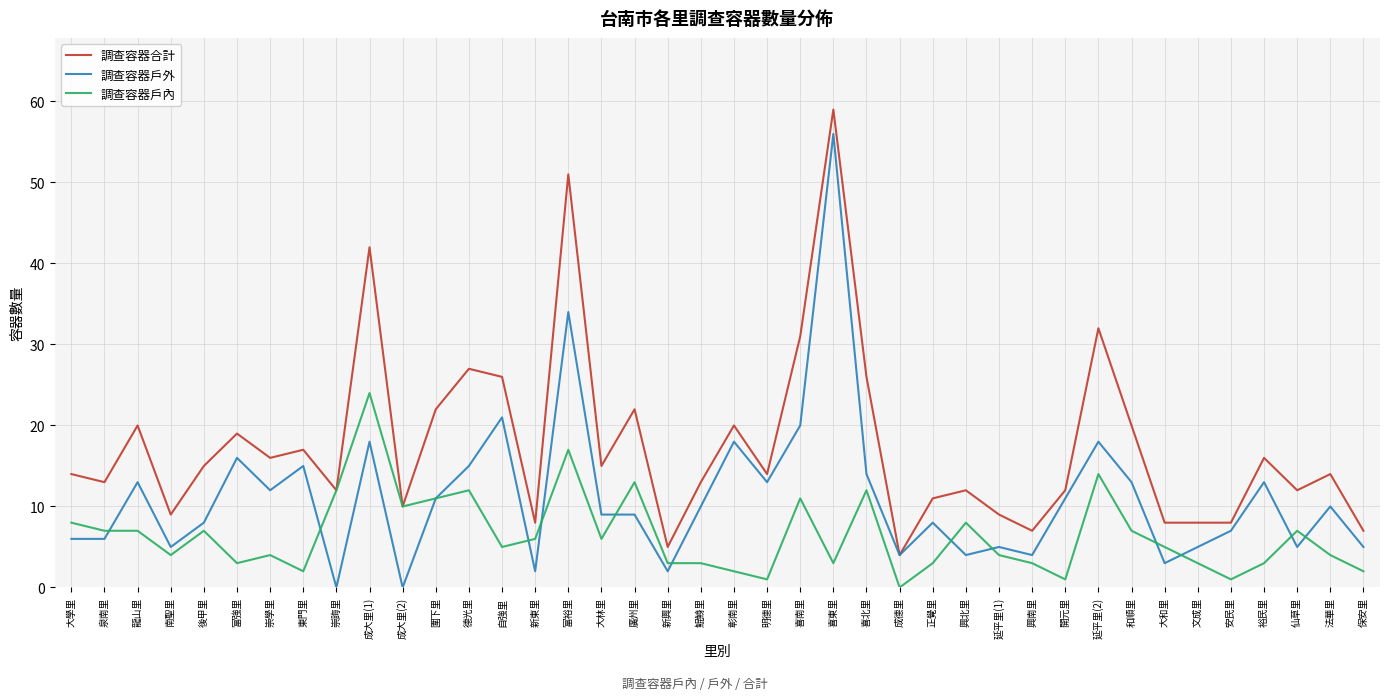

At how many categories does at least one series exceed 39?

3